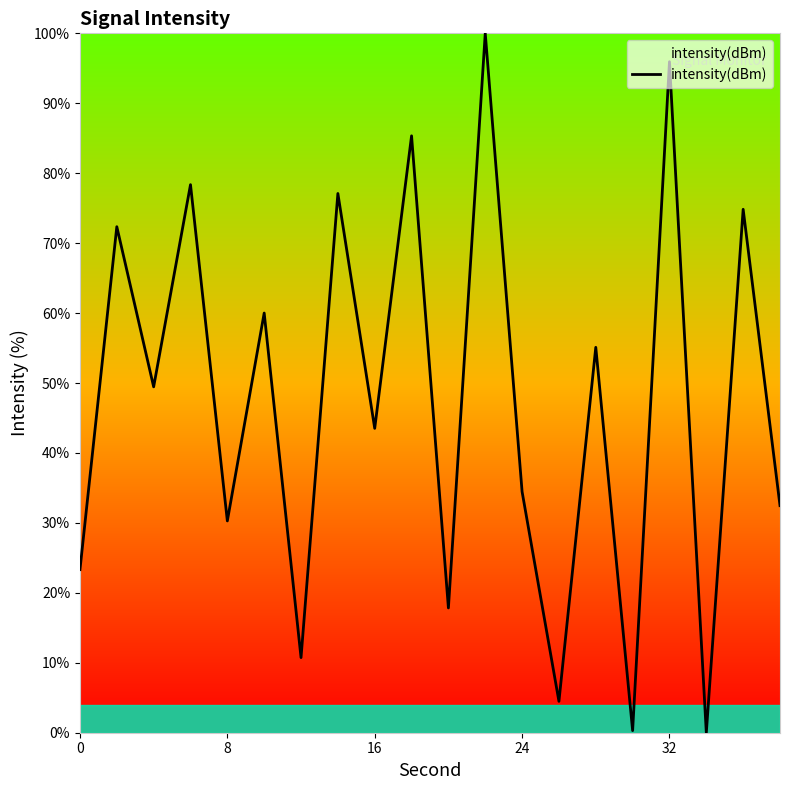

What is the difference between the maximum and minimum values?

100.0